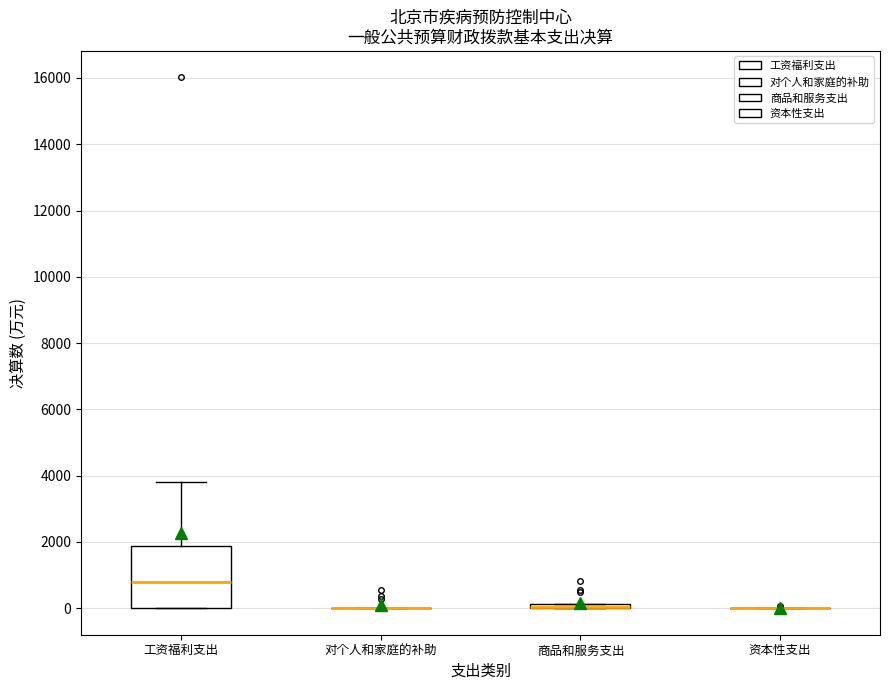

Which box is the tallest, from its lower edge to its upper edge?

工资福利支出